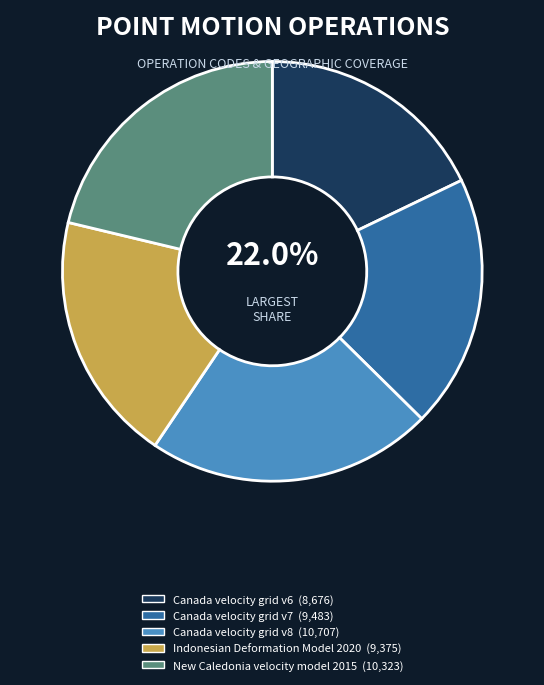

Which category has the smallest portion of the pie?

Canada velocity grid v6